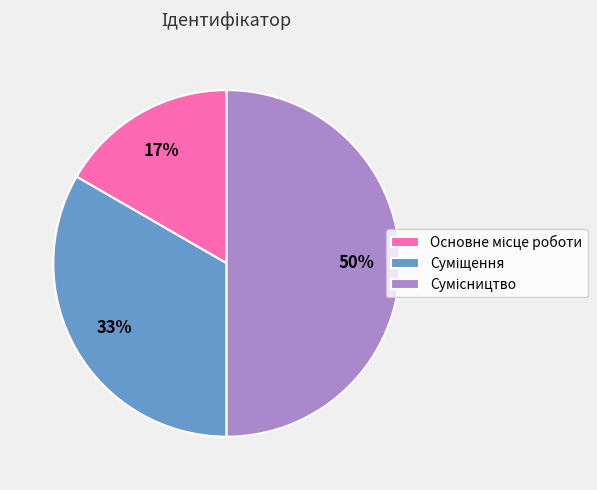

To the nearest percent, what is the average slice percentage?

33%